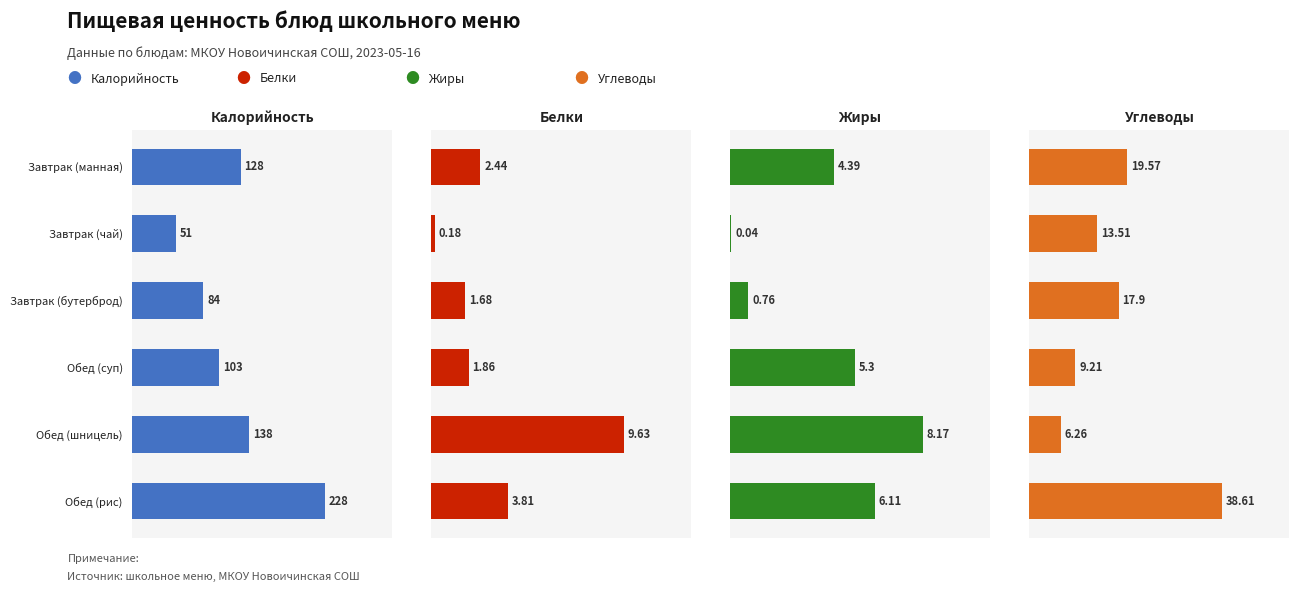

Where is Белки nearest to the value 4?

Обед (рис)